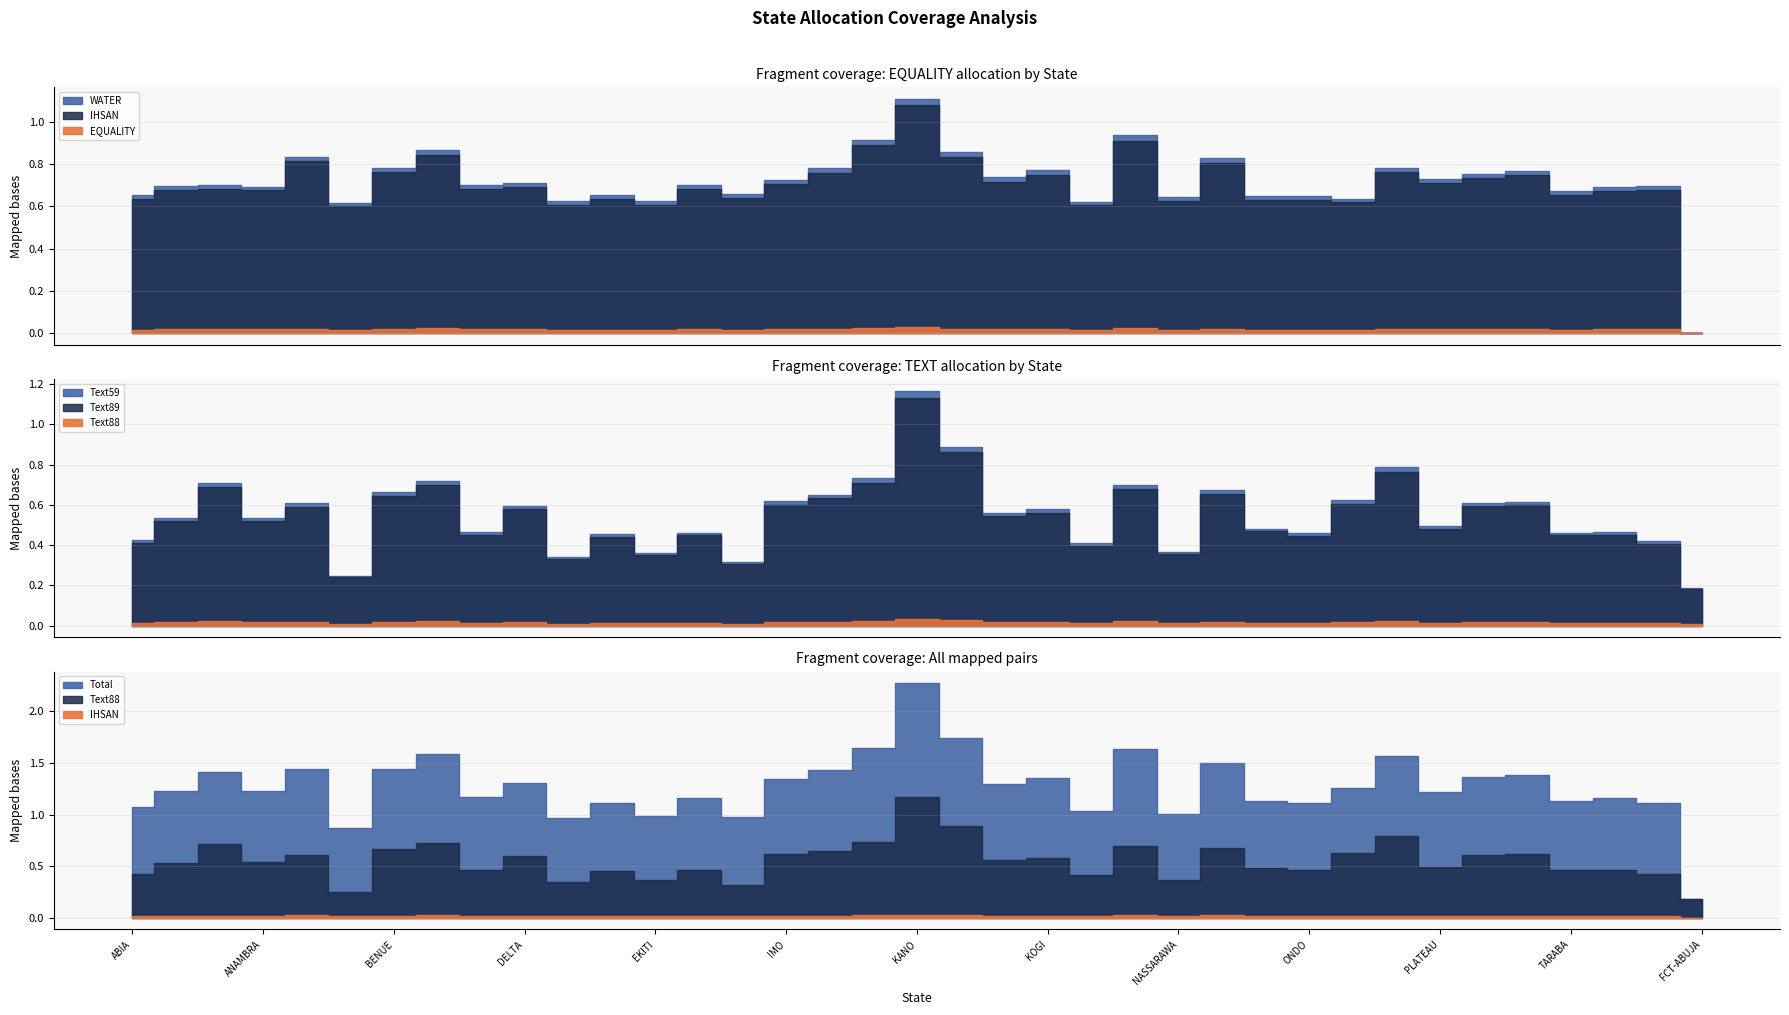

True or false: WATER and IHSAN cross at least once.

False